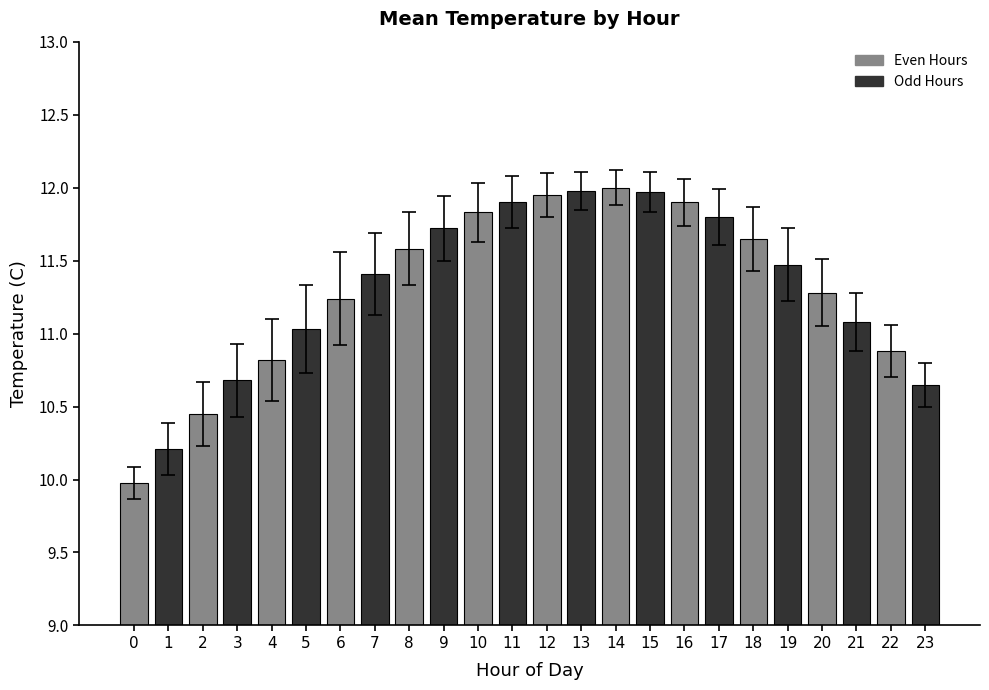

What is the difference between the second highest and minimum values?

2.0